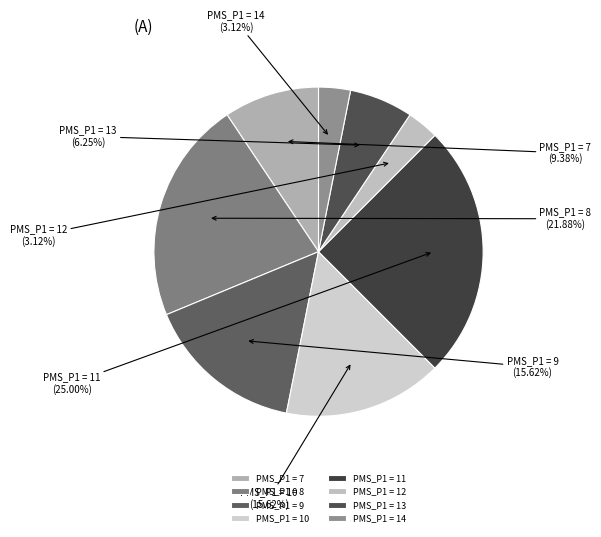

Combined, do PMS_P1 = 8 and PMS_P1 = 9 account for over 50%?

No